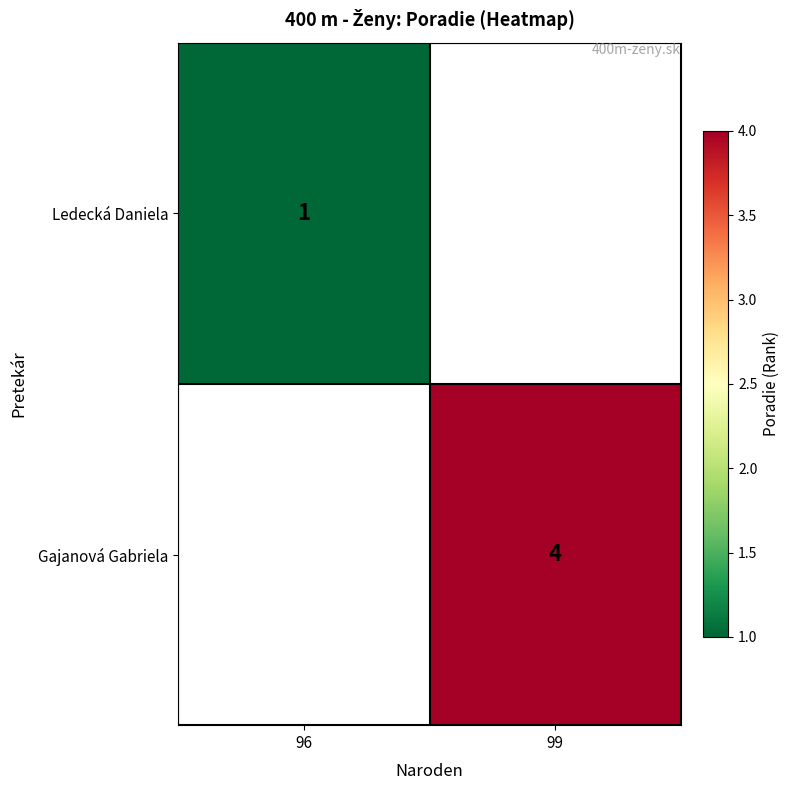

The value of Ledecká Daniela at 96 is 0. True or false?

False